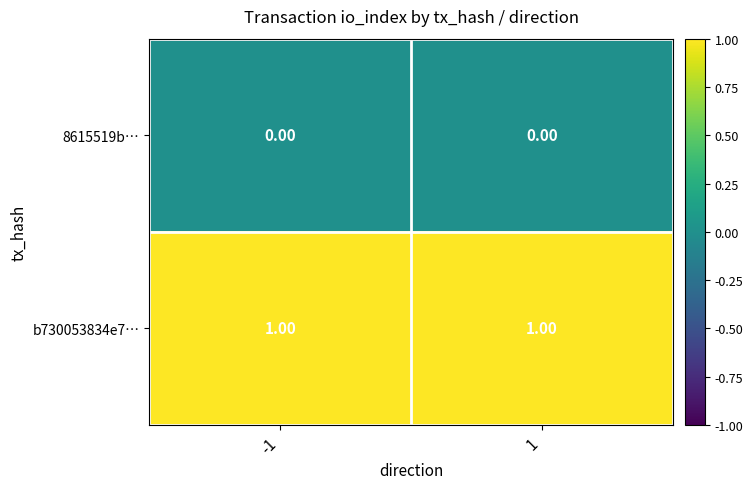

Is the value of 8615519b… at 1 greater than the value of b730053834e7… at -1?

No